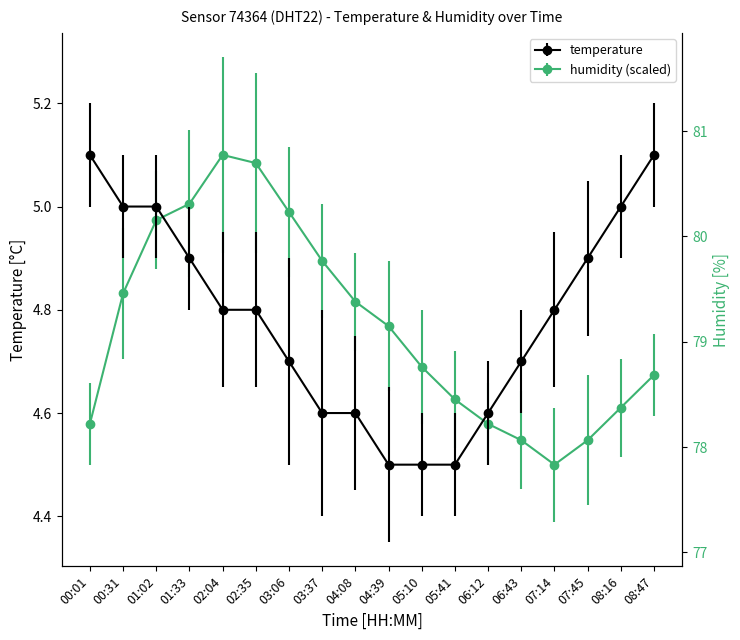

Which series has the largest range (max minus min)?

temperature